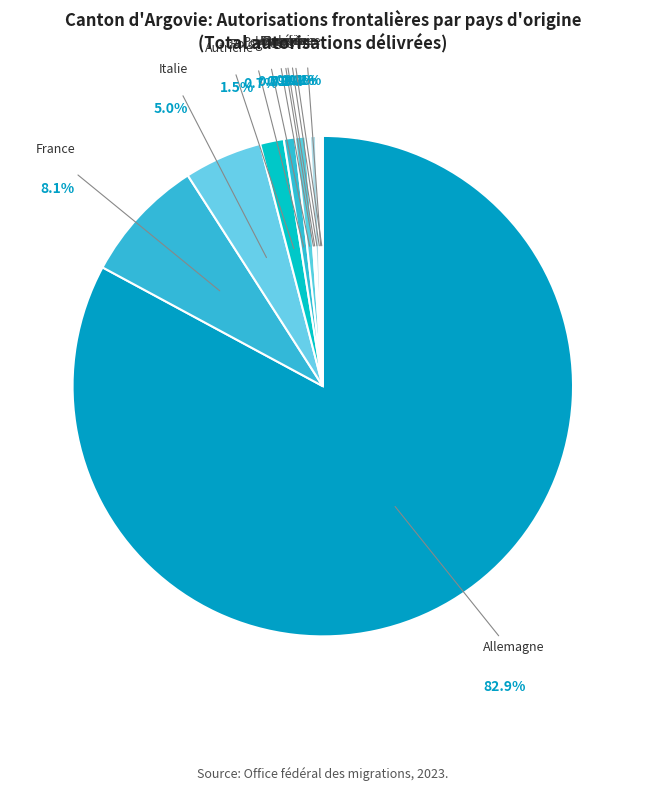

Which slice represents more than half of the pie?

Allemagne